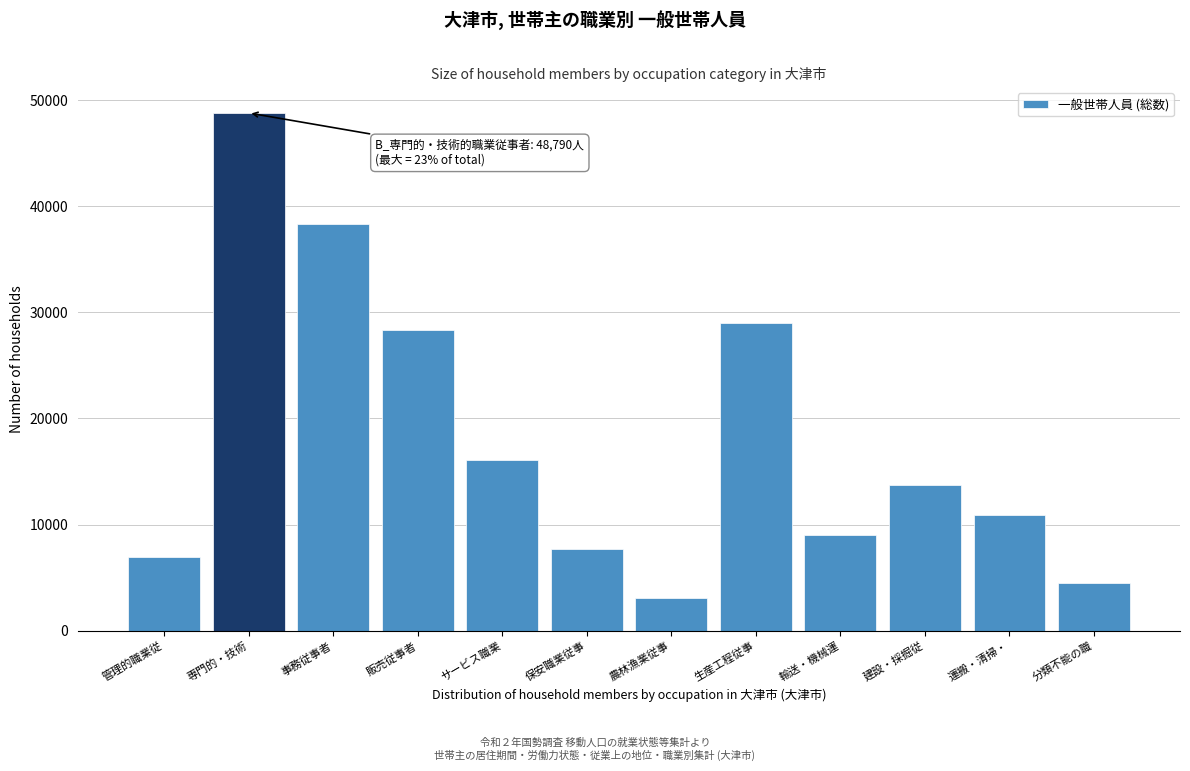

Reading right to left, list all the values displayed in this chart.

4533	10926	13748	8984	28989	3080	7680	16117	28335	38352	48790	6903